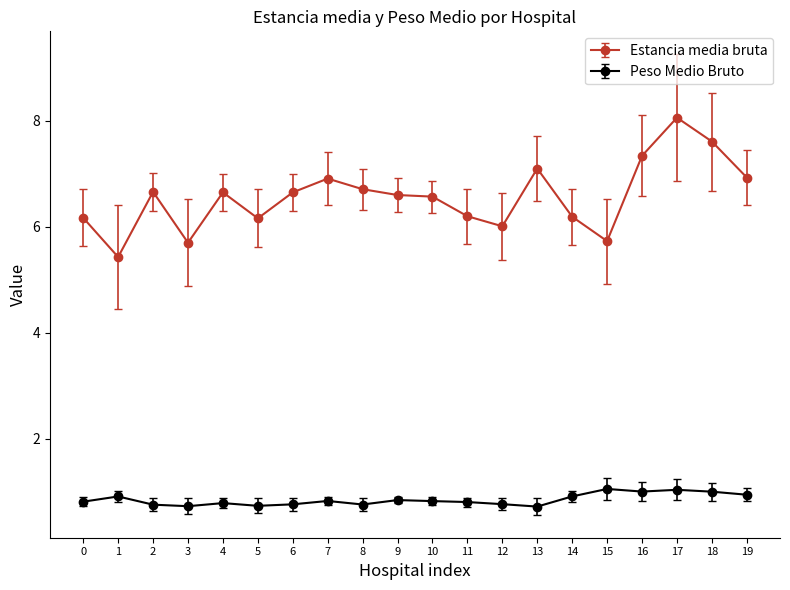

Which series has the largest total across all categories?

Estancia media bruta